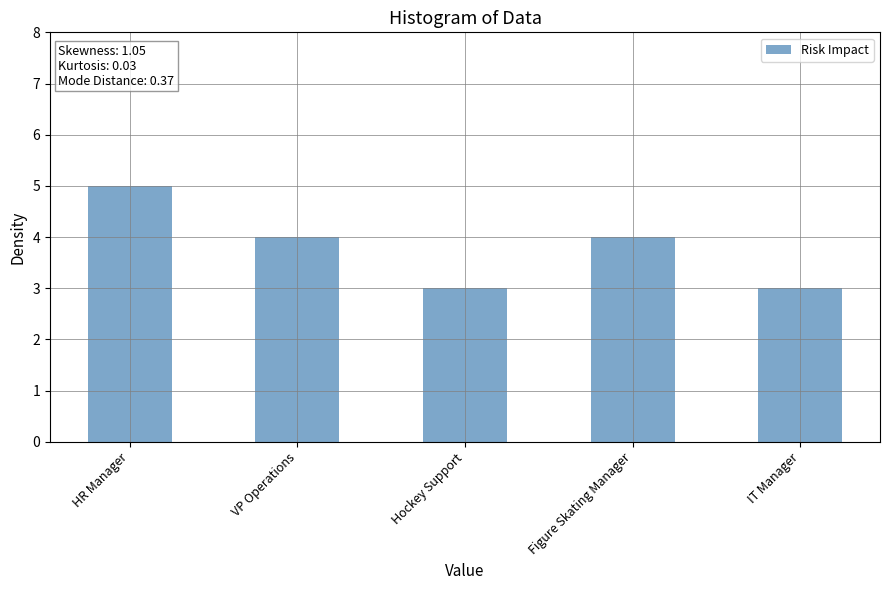

What is the change in value from VP Operations to IT Manager?

-1